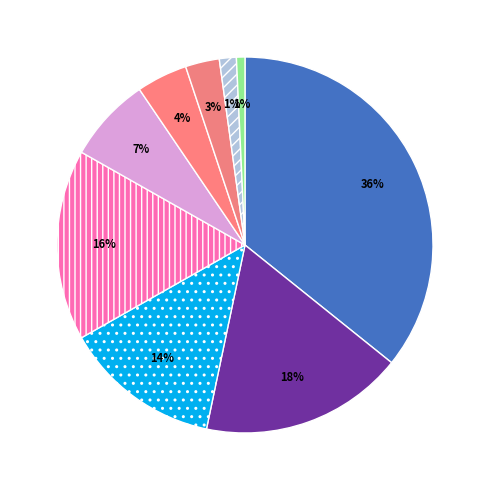

Rank the categories by value from lowest to highest.

Other, Pagi - Lanjutan, Pagi - SMA, Menteng, Menteng Pagi, Meruya Sore, Menteng Sore, Meruya Malam, Meruya